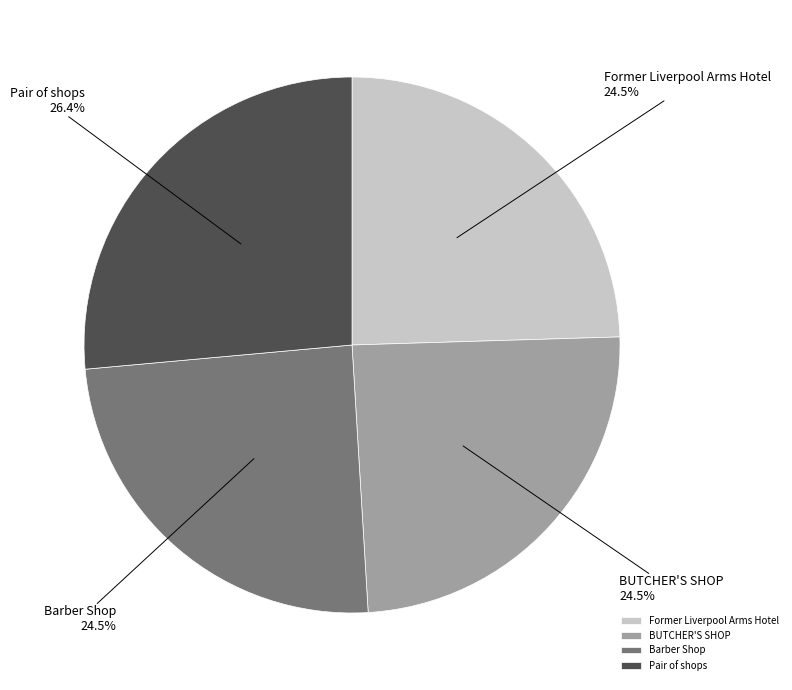

Combined, what portion of the pie is Former Liverpool Arms Hotel and Pair of shops?

51.0%